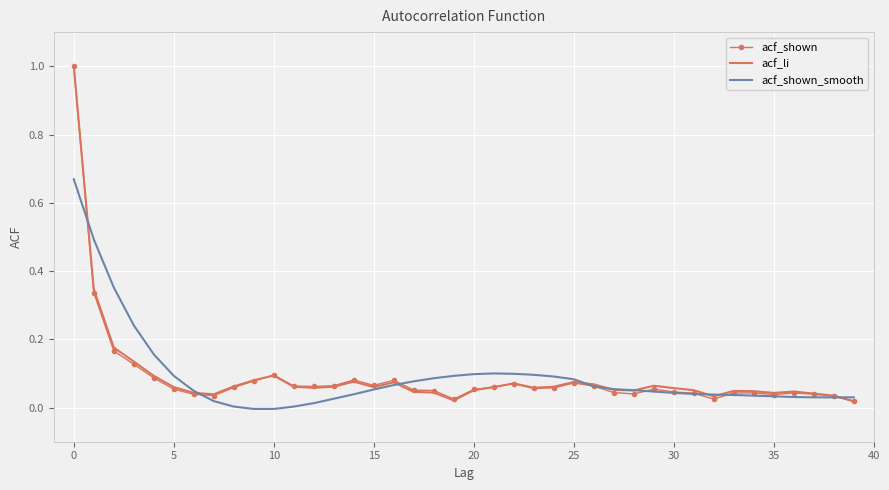

What is the maximum value shown in the chart?

1.0